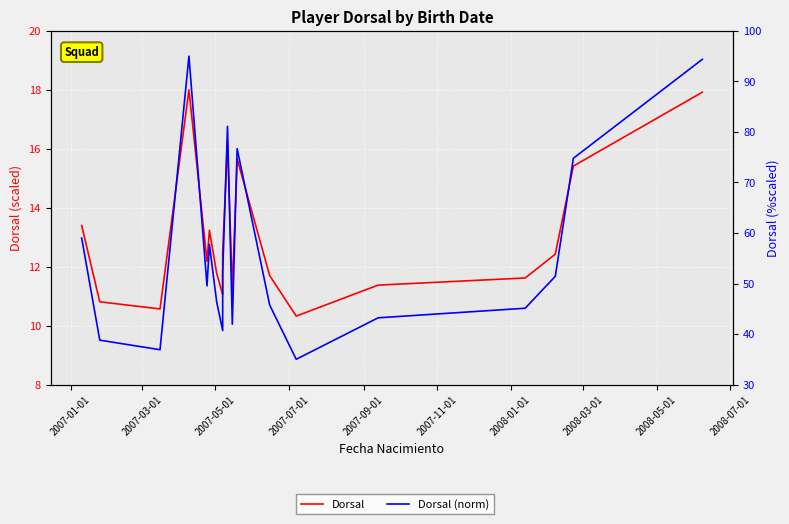

What is the minimum value shown in the chart?

10.3